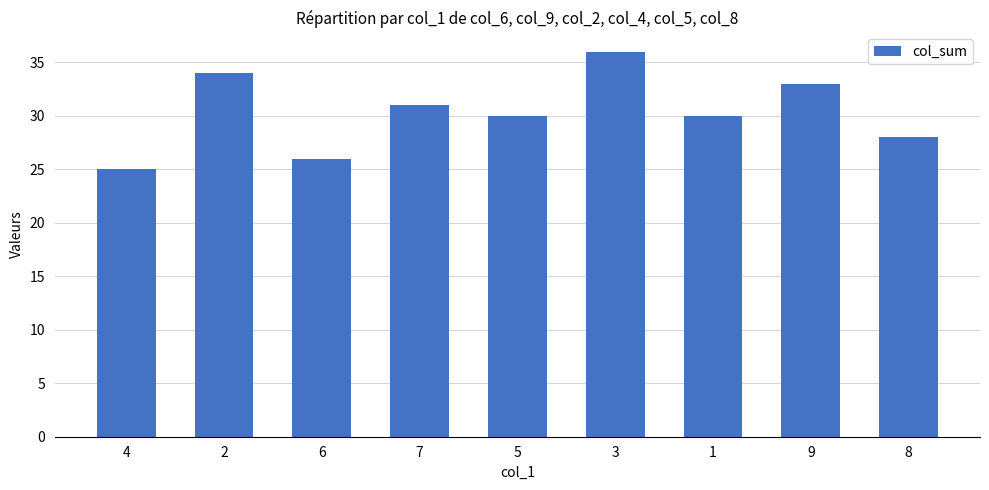

What is the change in value from 4 to 2?

+9